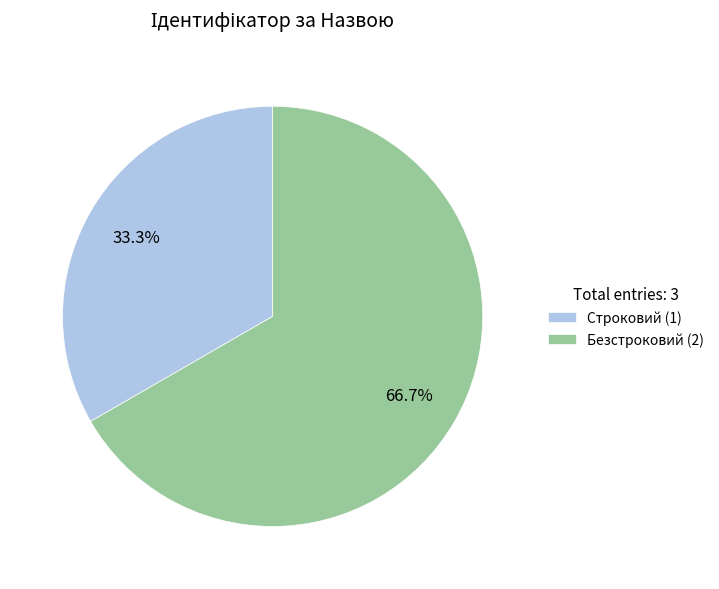

Does any single category account for the majority?

Yes